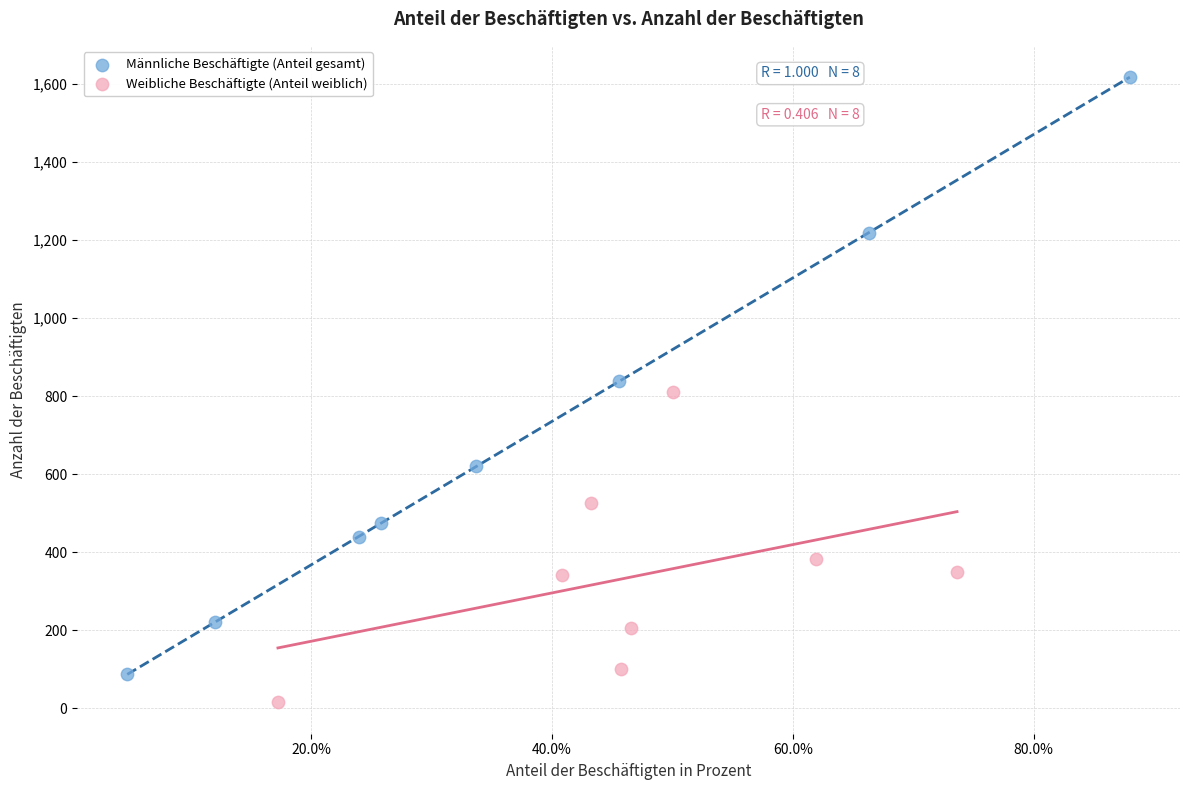

What are all the series names shown in the legend?

Männliche Beschäftigte (Anteil gesamt), Weibliche Beschäftigte (Anteil weiblich)